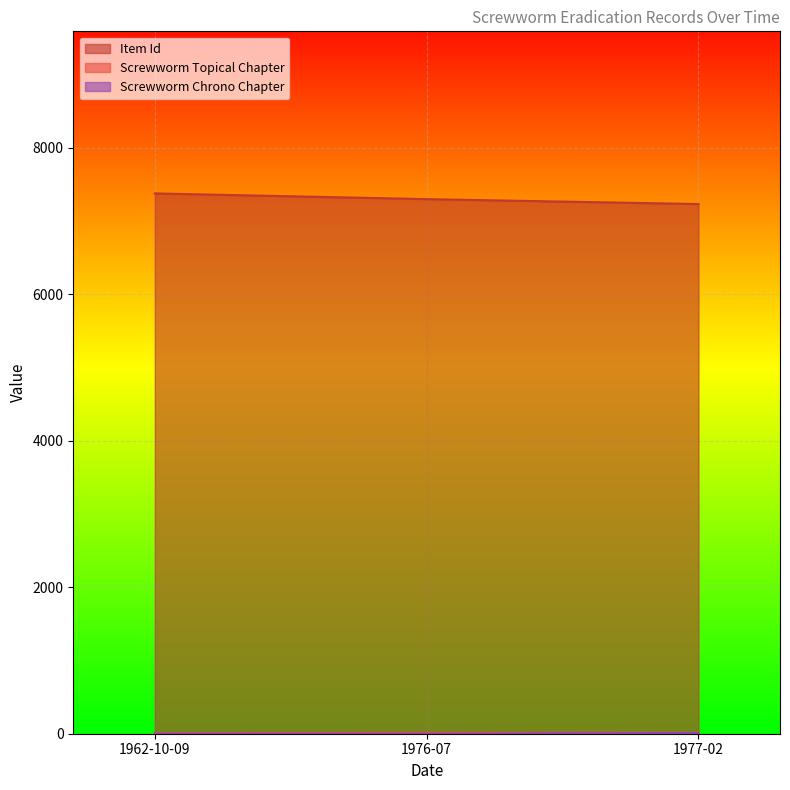

What is the label of the 2nd point from the right?

1976-07